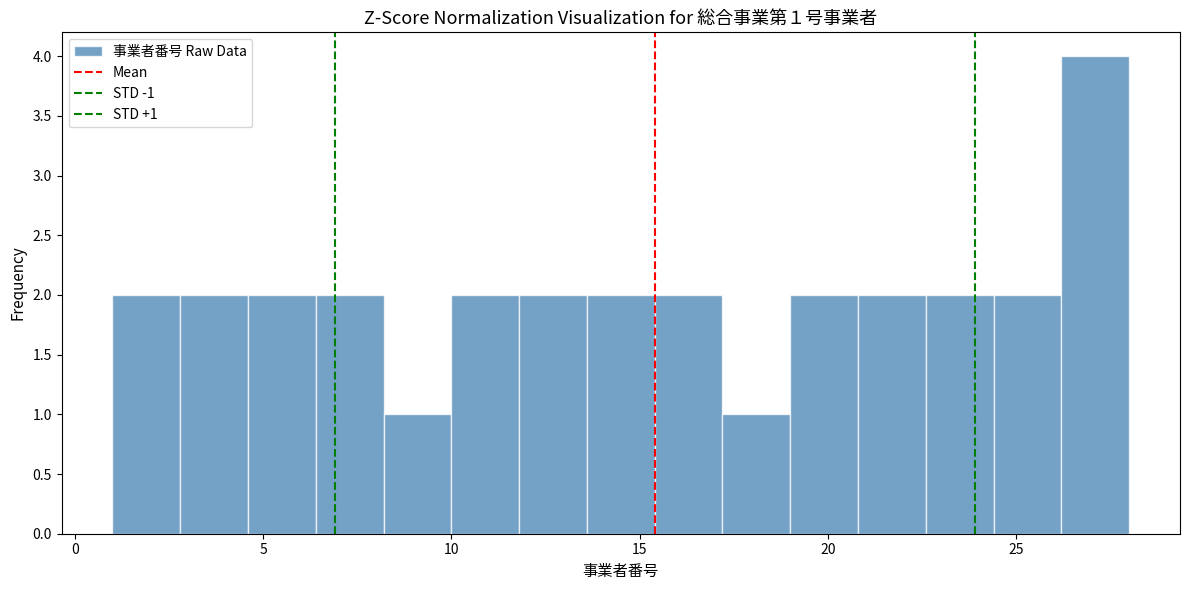

Around what value on the x-axis is the tallest bar? Give the approximate position of its centre, as read against the axis.

27.0